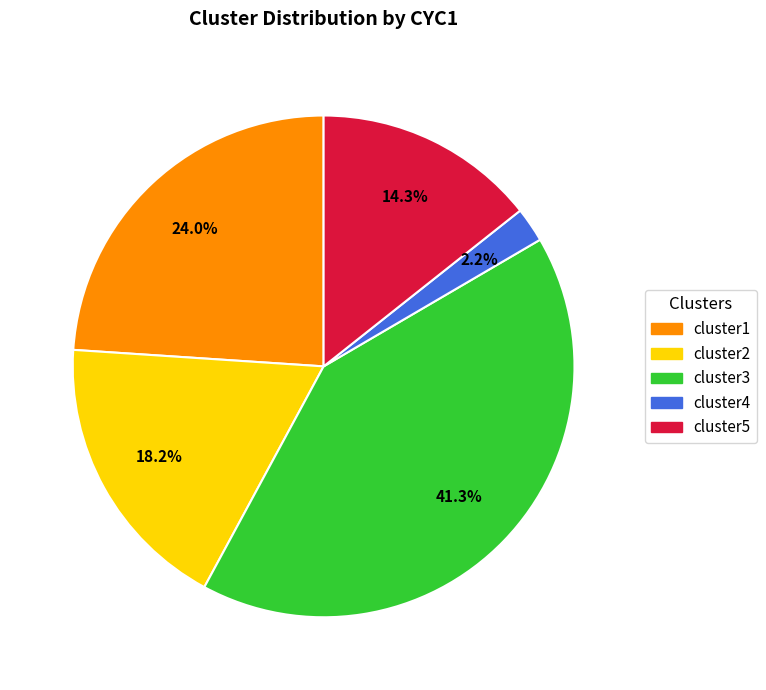

Rank the categories by value from lowest to highest.

cluster4, cluster5, cluster2, cluster1, cluster3